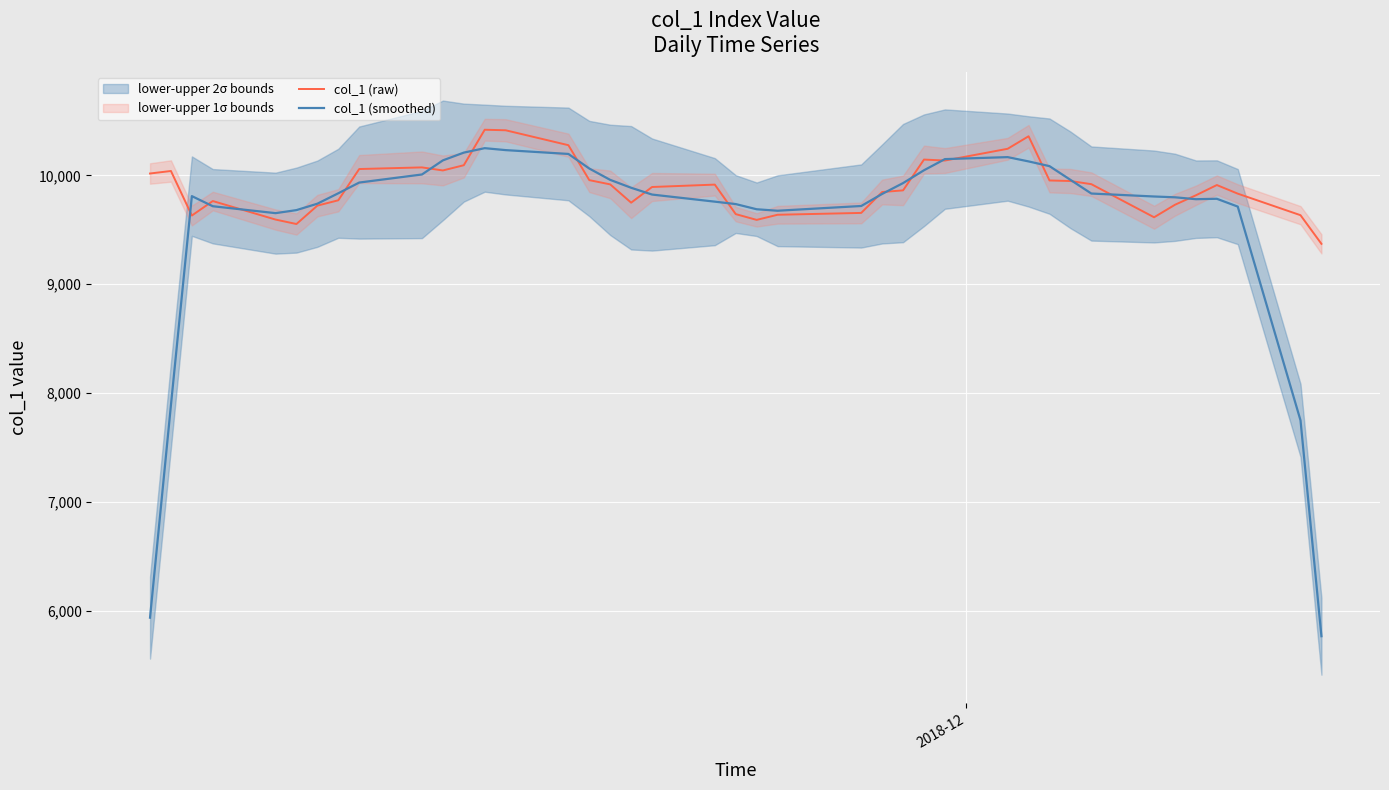

What is the lowest value of the col_1 (smoothed) series?

5767.4